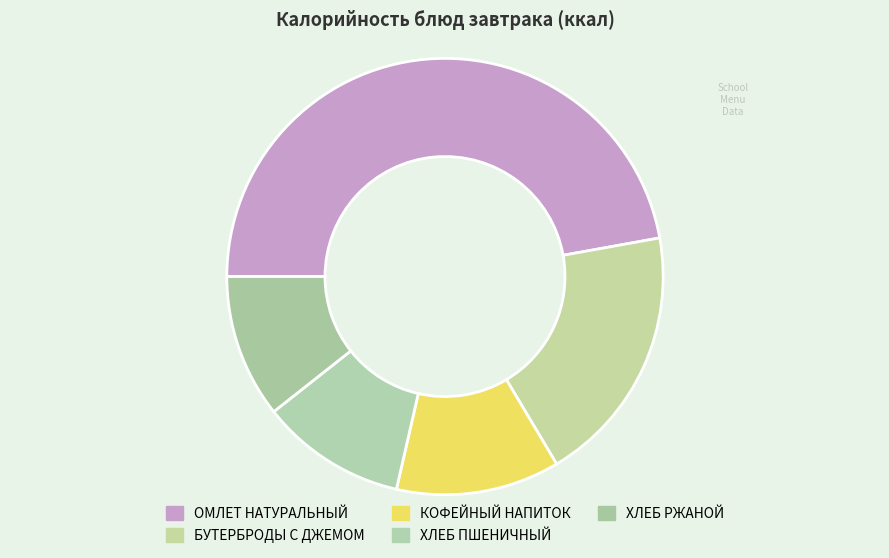

To the nearest percent, what percentage of the pie is БУТЕРБРОДЫ С ДЖЕМОМ?

19%